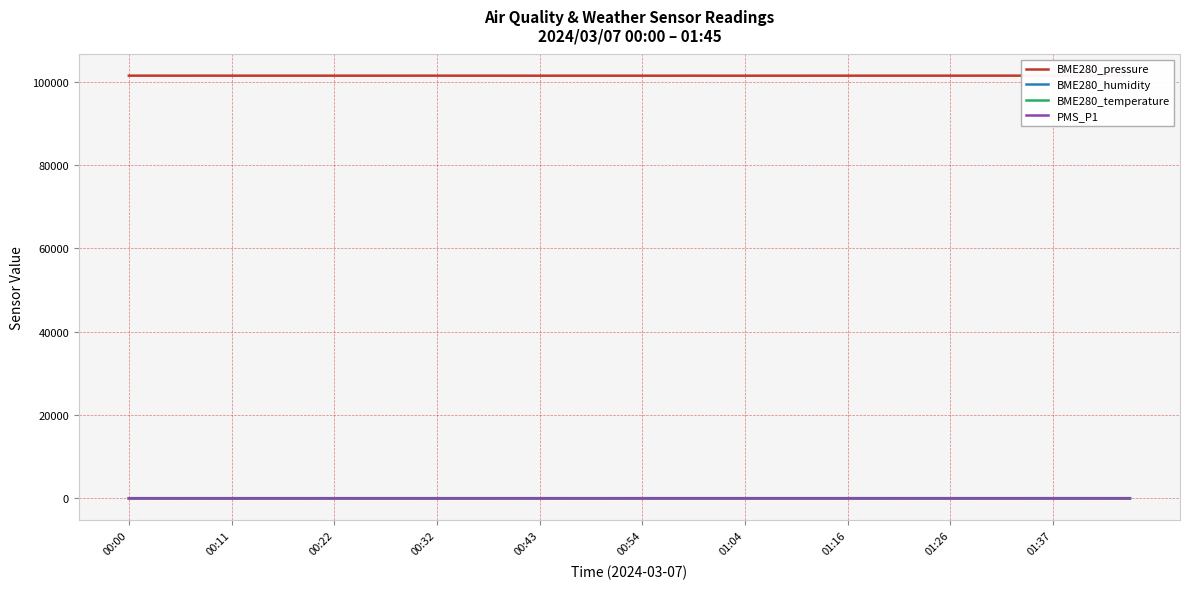

Is the value of PMS_P1 at 29 greater than the value of BME280_pressure at 34?

No